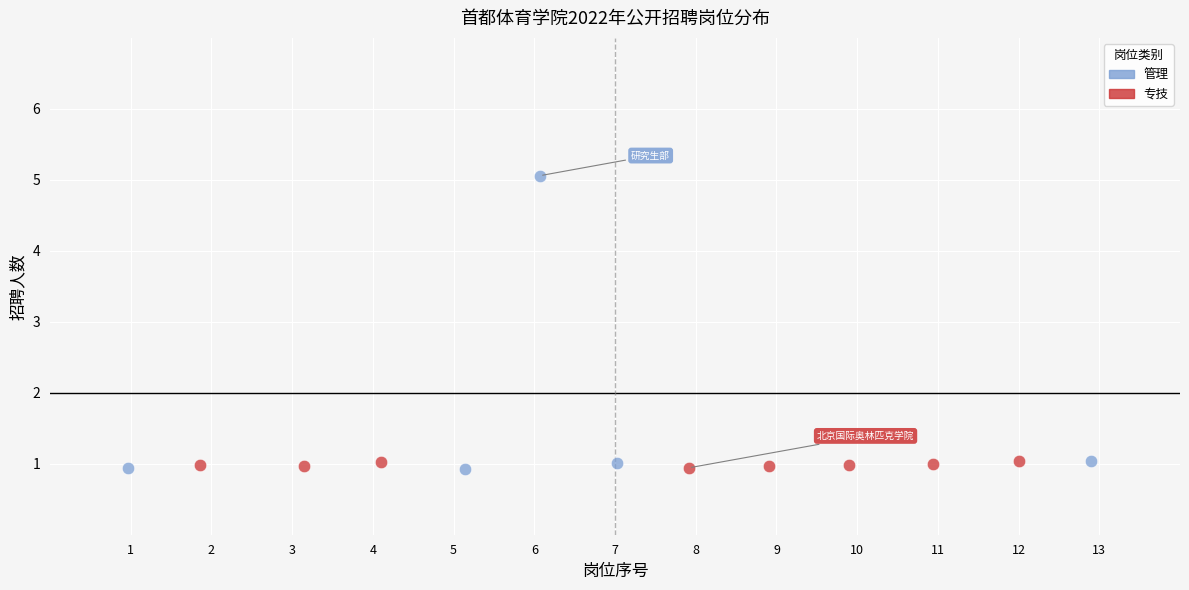

Which series has the largest Y range (max minus min)?

管理